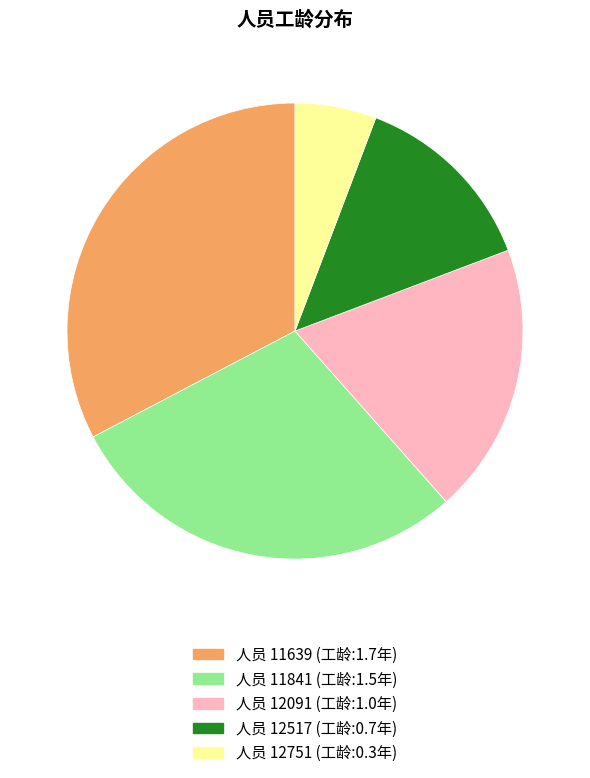

Is there a majority slice in this chart?

No